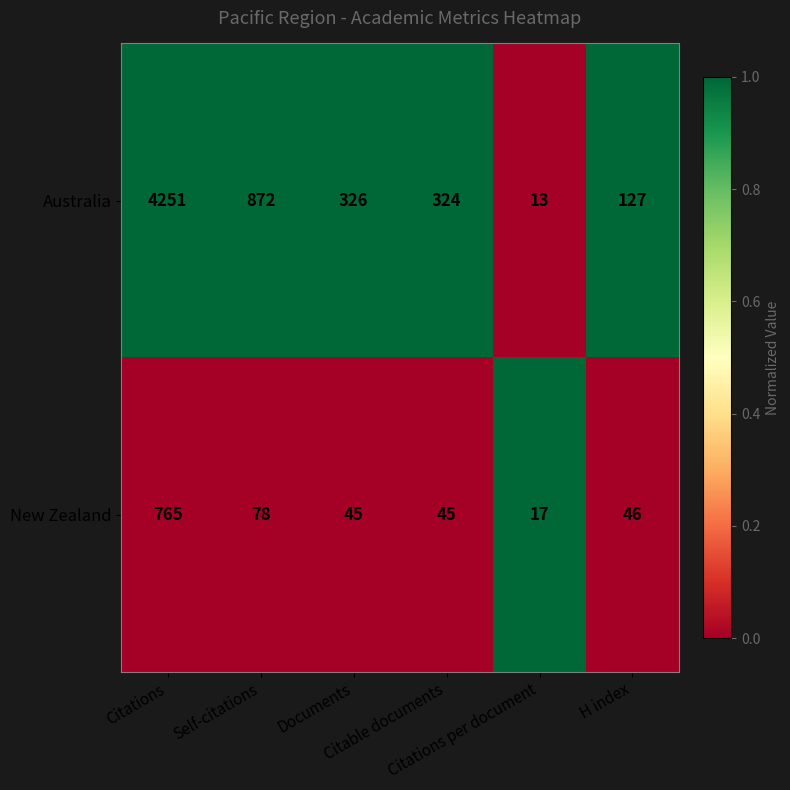

List the series in order of their peak value, highest first.

Australia, New Zealand